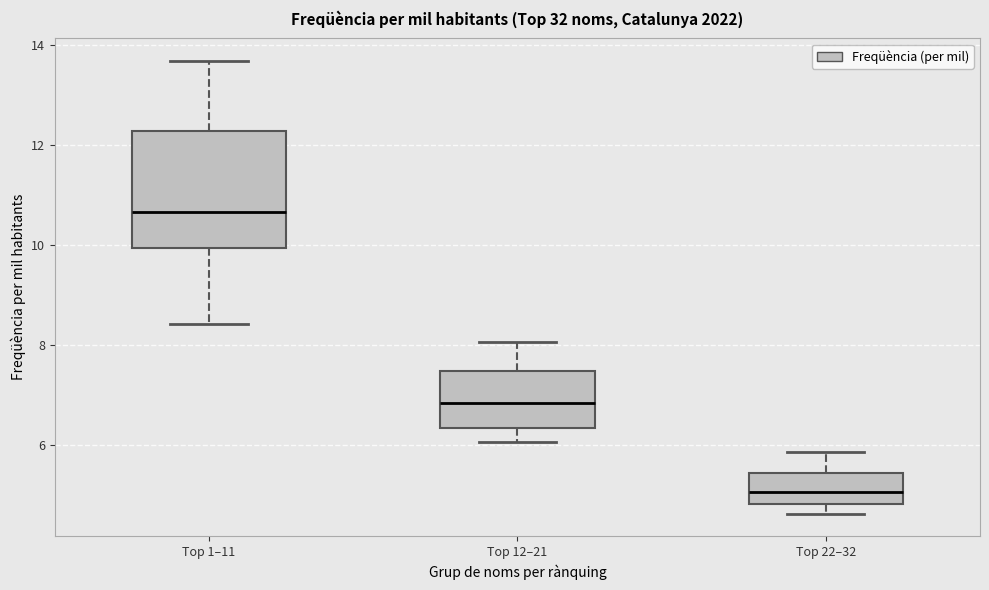

Reading left to right, transcribe this box plot: for each box, give where its median line is, the range the box spans, and where its two whiskers end, as read against the y-axis. The values are not printed on the chart, so give them approximately, as read against the axis.

Top 1–11: median 10.6, box 10.0 to 12.2, whiskers 8.4 to 13.6
Top 12–21: median 6.8, box 6.4 to 7.4, whiskers 6.0 to 8.0
Top 22–32: median 5.0, box 4.8 to 5.4, whiskers 4.6 to 5.8